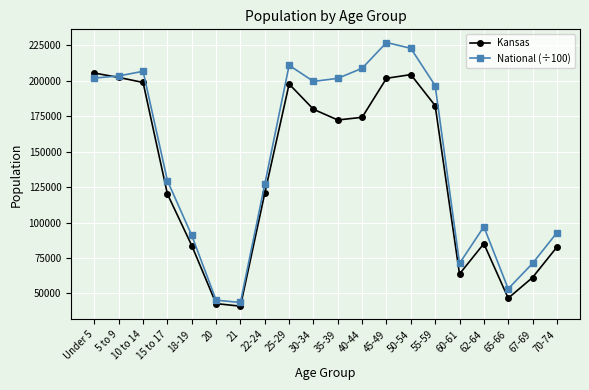

True or false: National (÷100) and Kansas cross at least once.

True